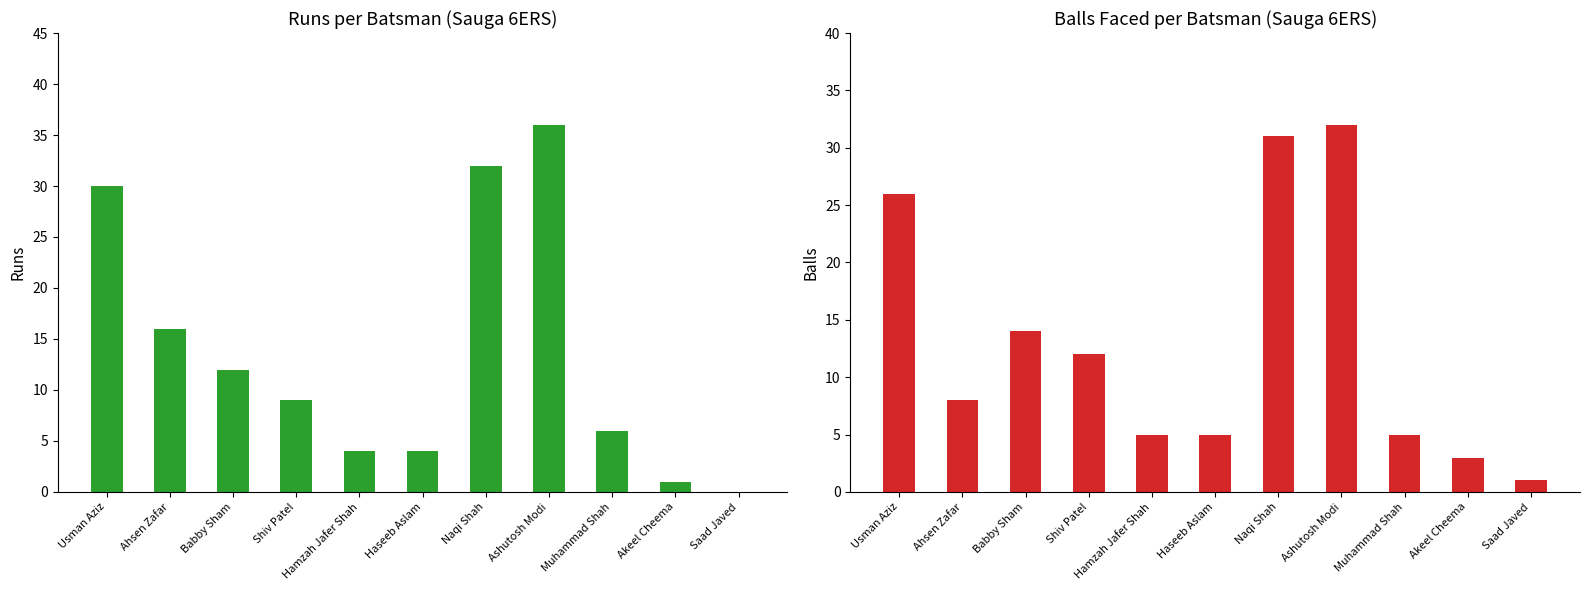

What is the sum of all Runs values?

150